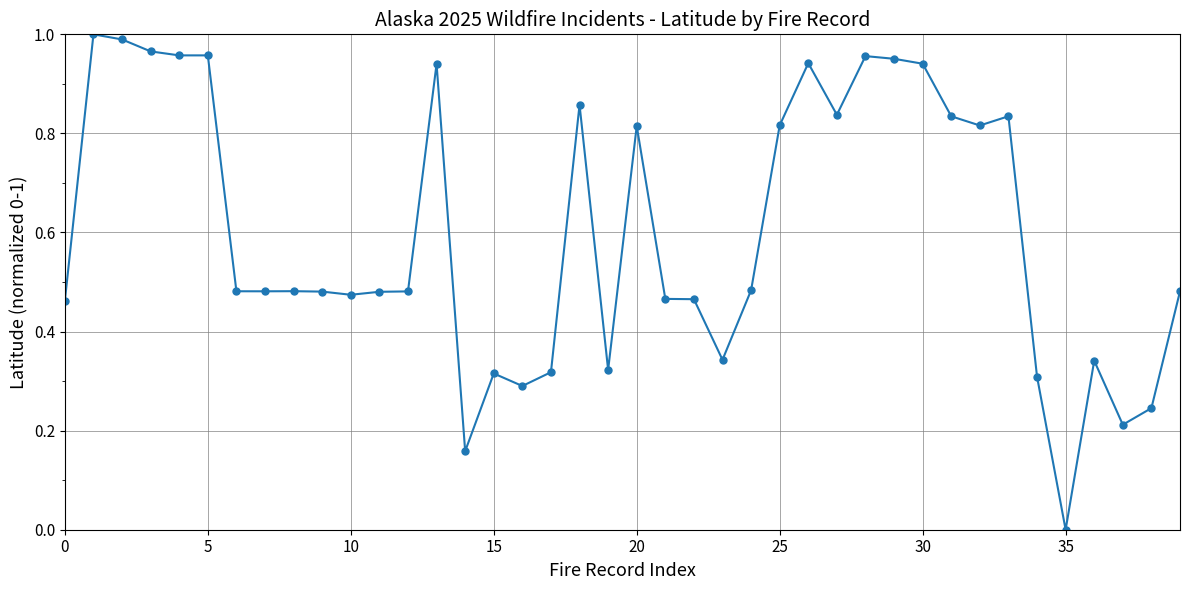

True or false: the data has more than 2 interior local peaks.

True